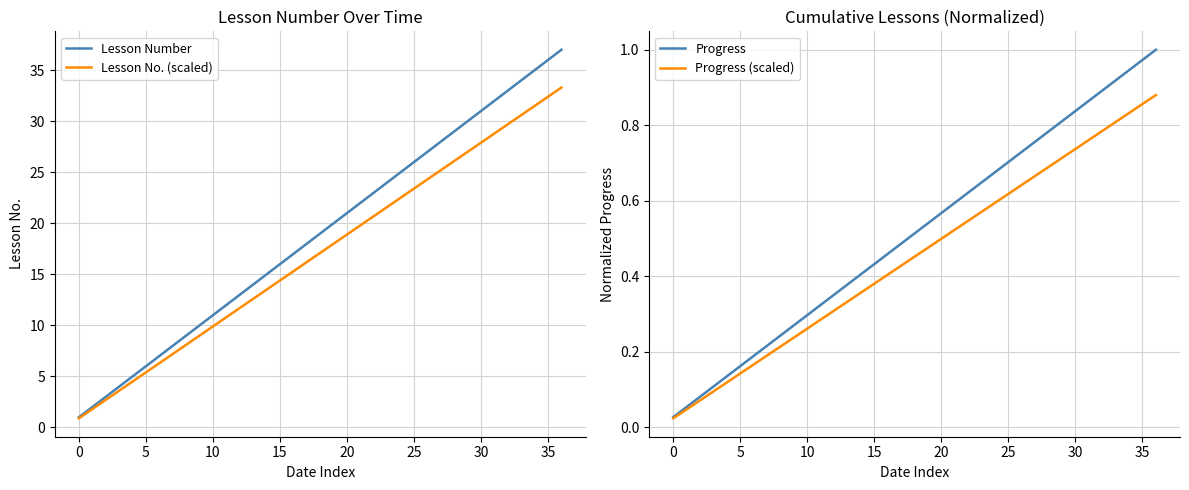

What is the lowest value of the Lesson Number series?

1.0